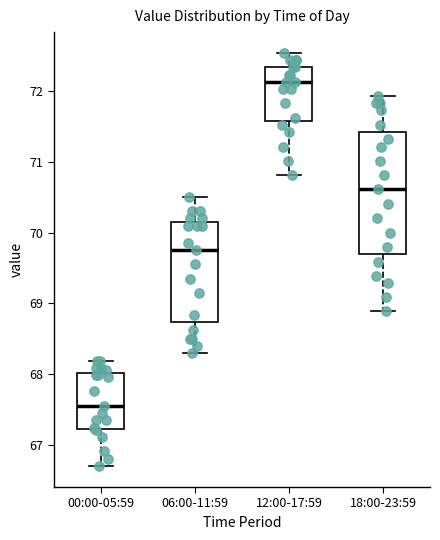

Reading left to right, read every box against the y-axis: the position of its median line, the range the box covers, and the ends of its whiskers. The values are not printed on the chart, so give them approximately, as read against the axis.

00:00-05:59: median 67.6, box 67.2 to 68.0, whiskers 66.7 to 68.2
06:00-11:59: median 69.8, box 68.7 to 70.2, whiskers 68.3 to 70.5
12:00-17:59: median 72.1, box 71.6 to 72.3, whiskers 70.8 to 72.5
18:00-23:59: median 70.6, box 69.7 to 71.4, whiskers 68.9 to 71.9